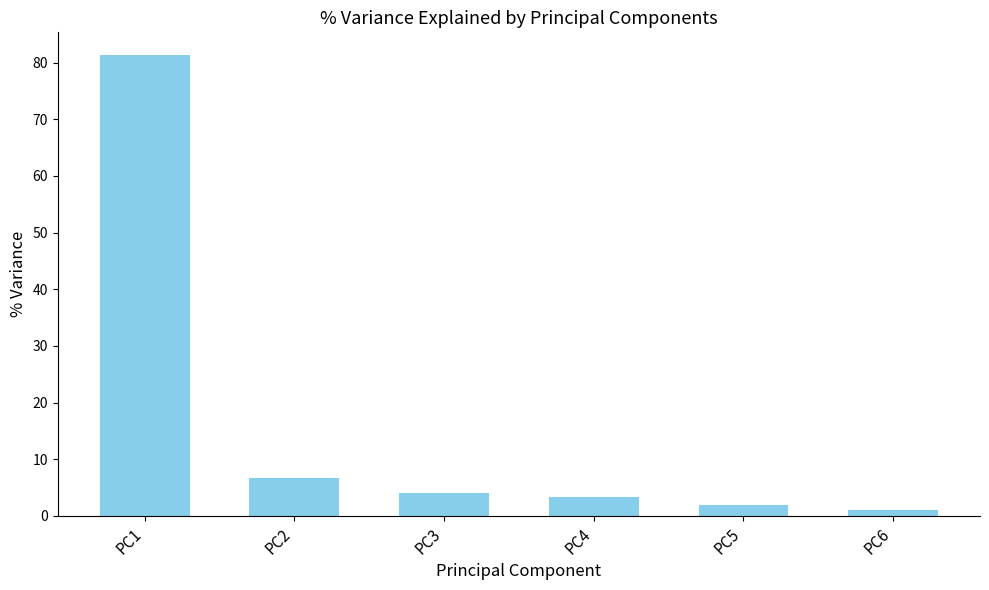

Where is the data nearest to the value 41?

PC2